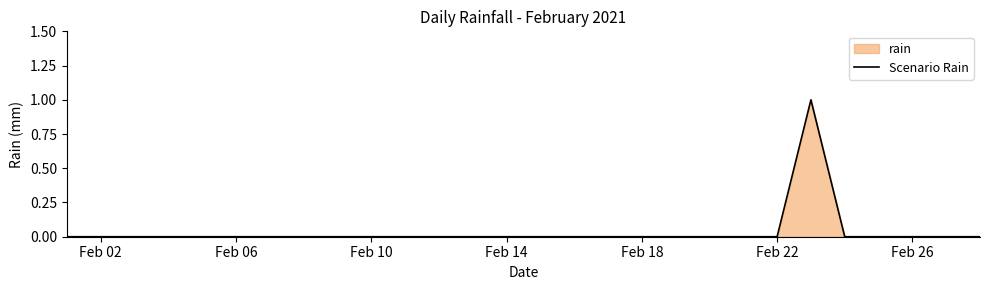

True or false: the data shows 1 at 7.

False